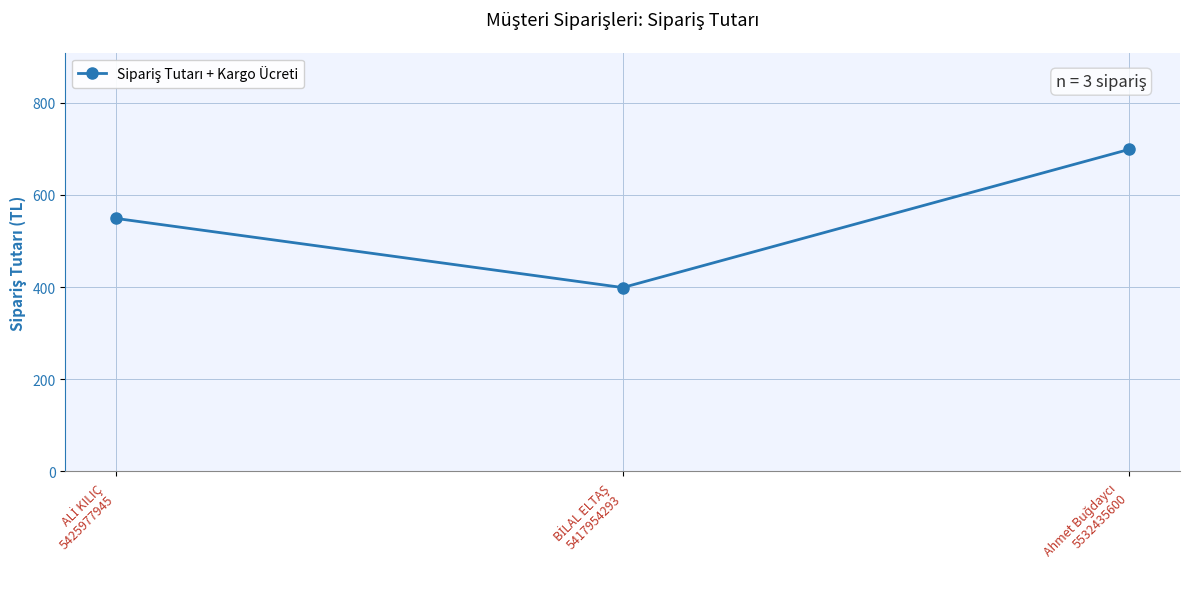

What is the sum of all values?

1647